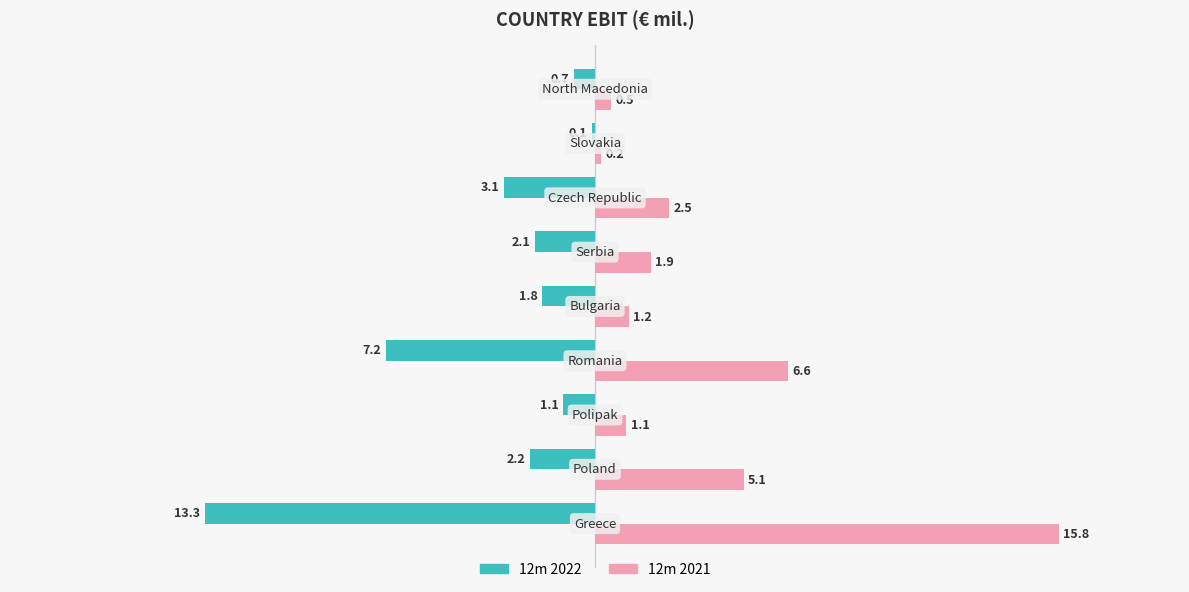

What is the minimum value for 12m 2022?

-13.3